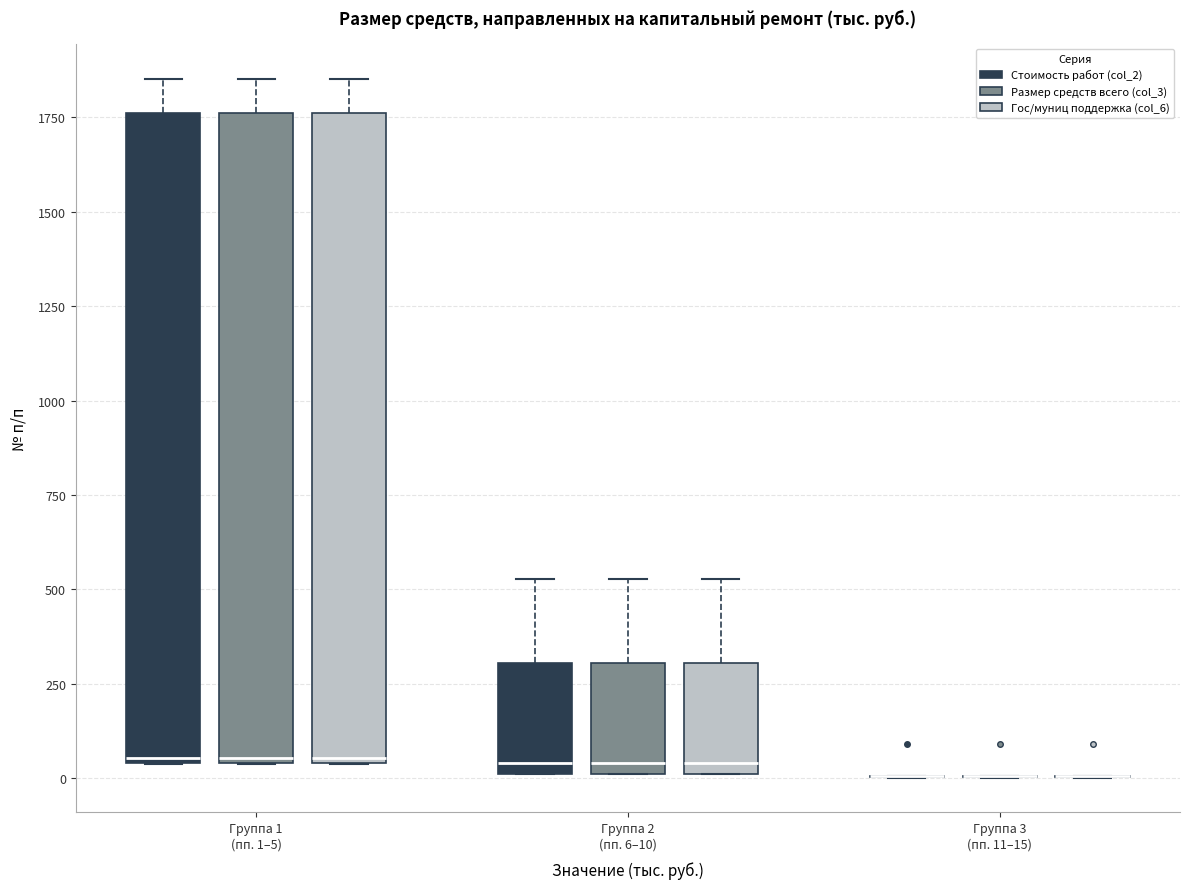

Where does the upper whisker of the box for Группа 2 (пп. 6–10) (Гос/муниц поддержка (col_6)) end on the y-axis? The values are not printed on the chart, so give them approximately, as read against the axis.

550